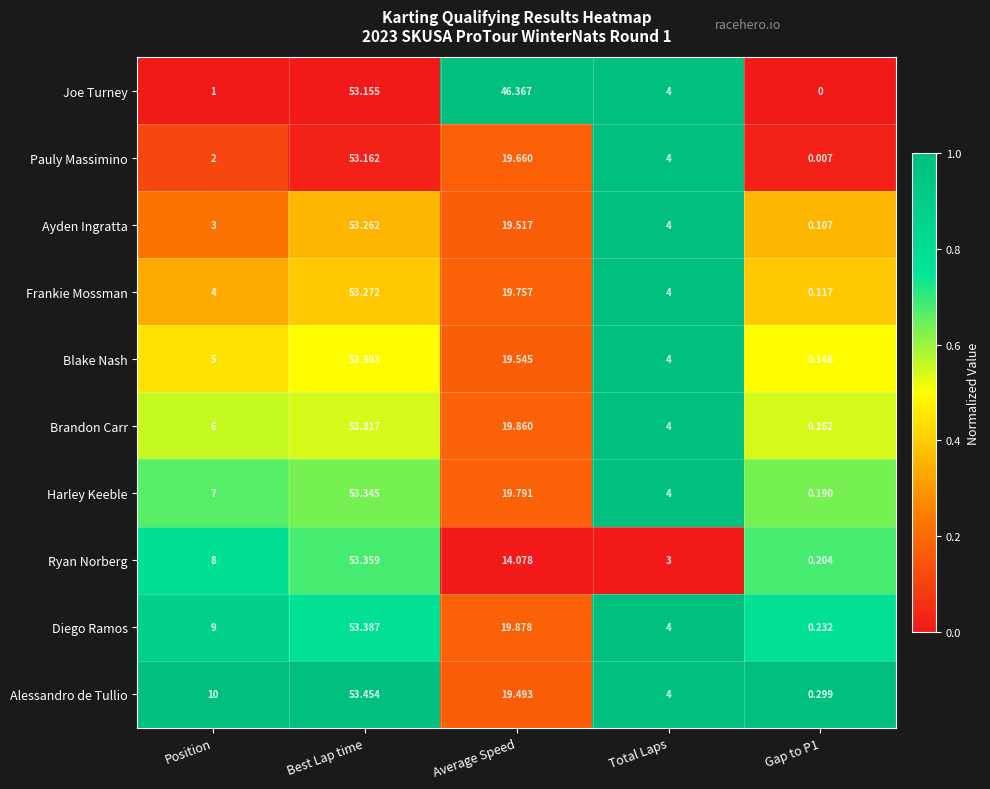

Which series has the largest total across all categories?

Joe Turney